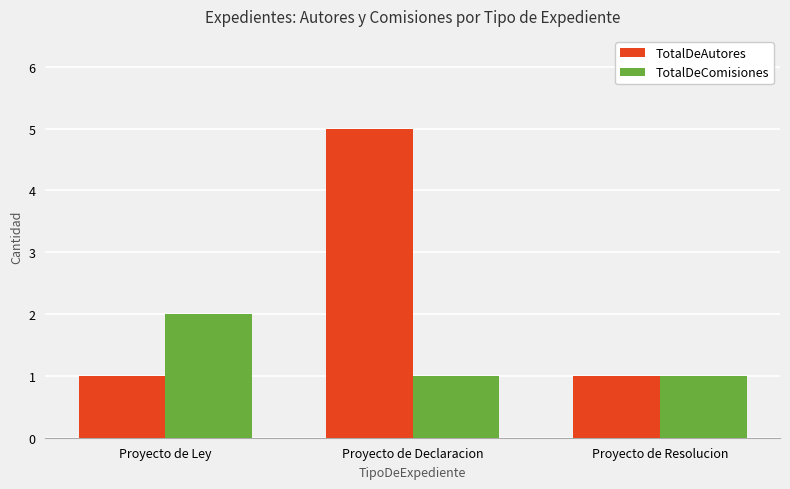

How many groups of bars are there?

3